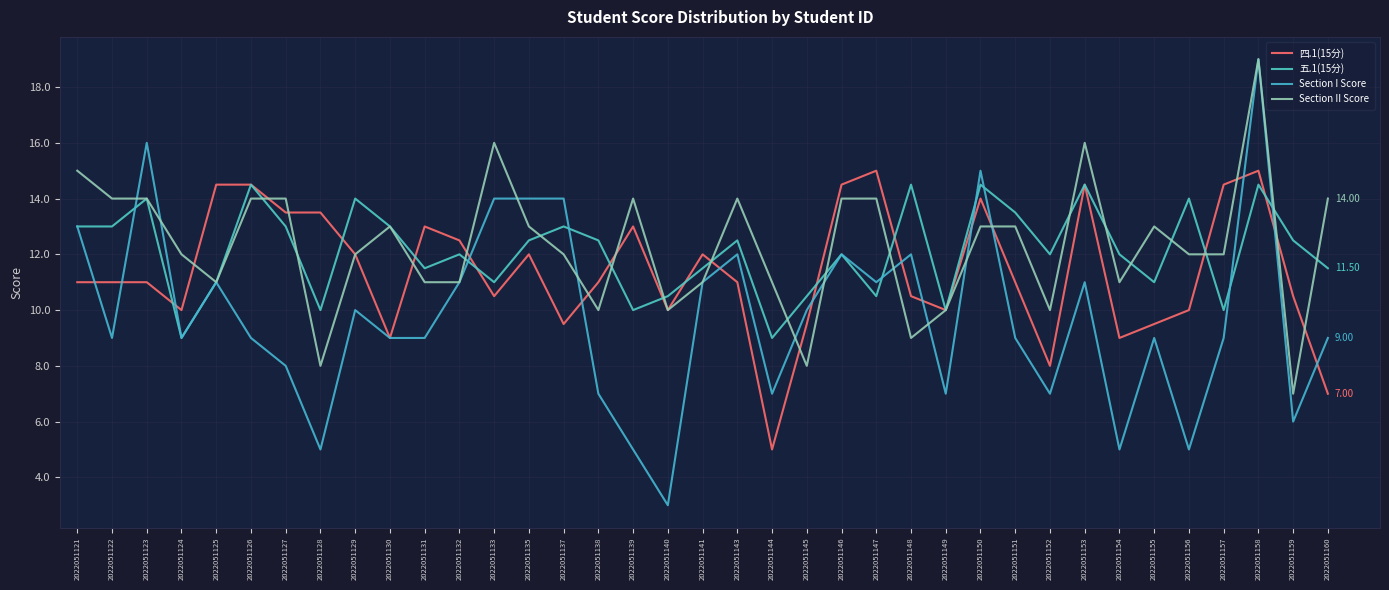

The 五.1(15分) series shows 4.9 at 2022051135. True or false?

False